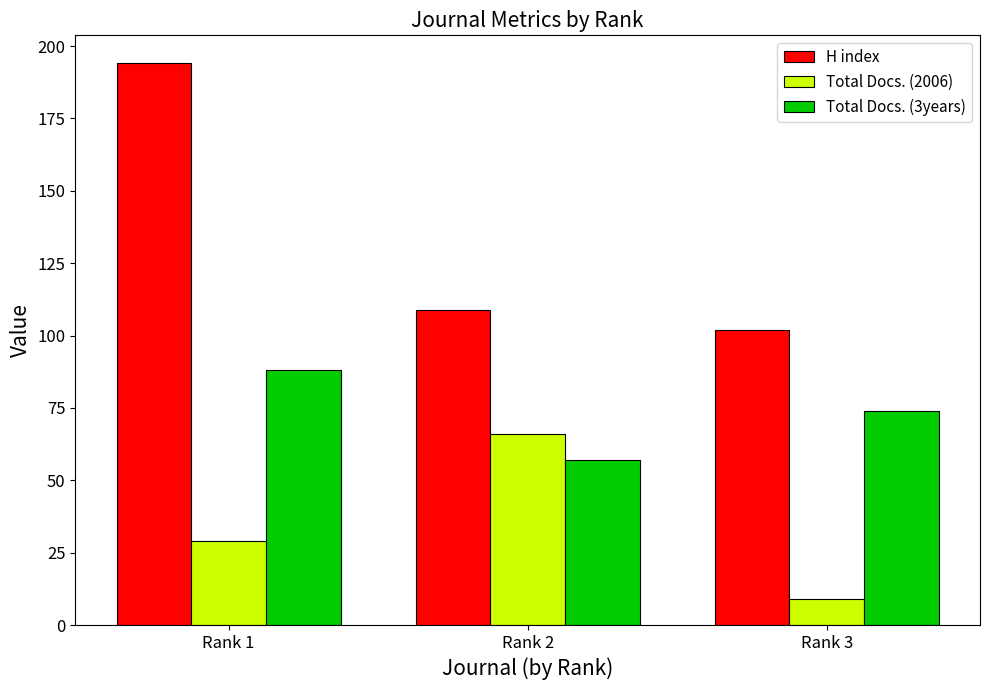

Is it true that Total Docs. (3years) equals 131 at Rank 1?

False